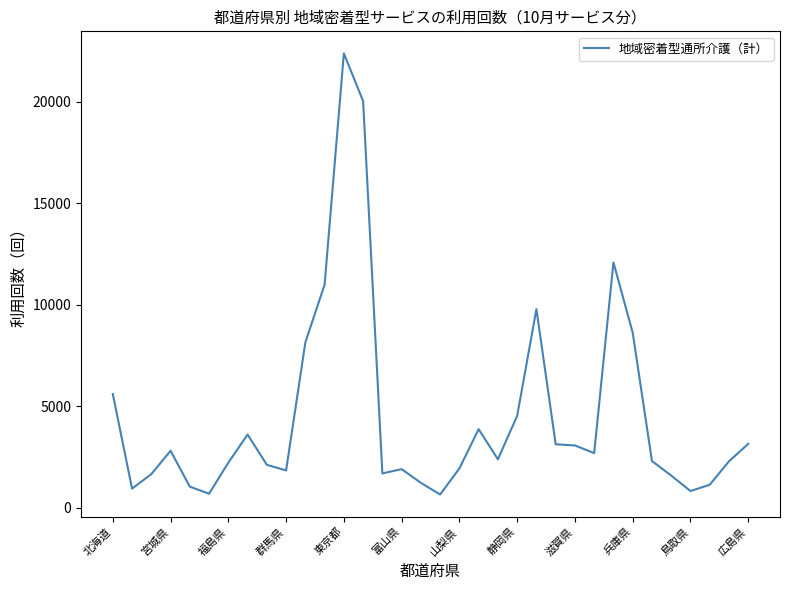

Count the number of categories in the chart.

34